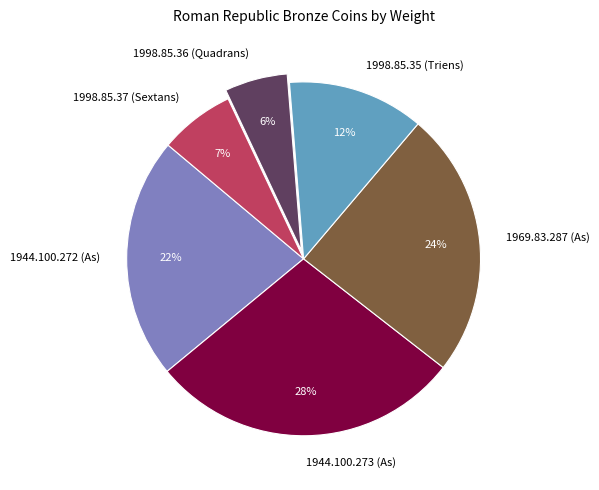

How many slices are in this pie chart?

6